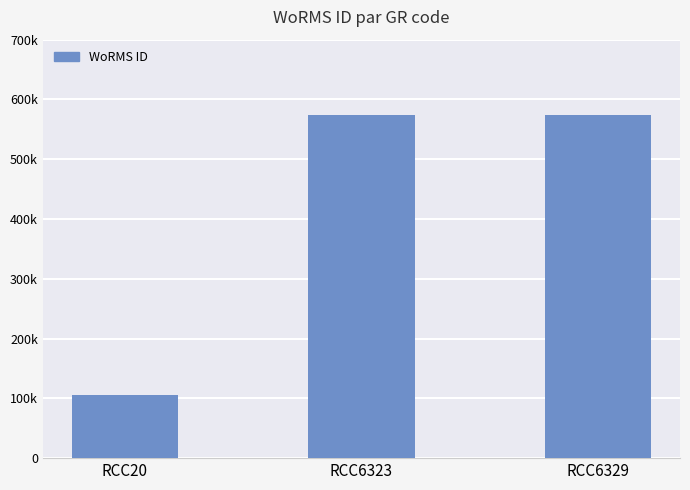

Does the chart contain any negative values?

No